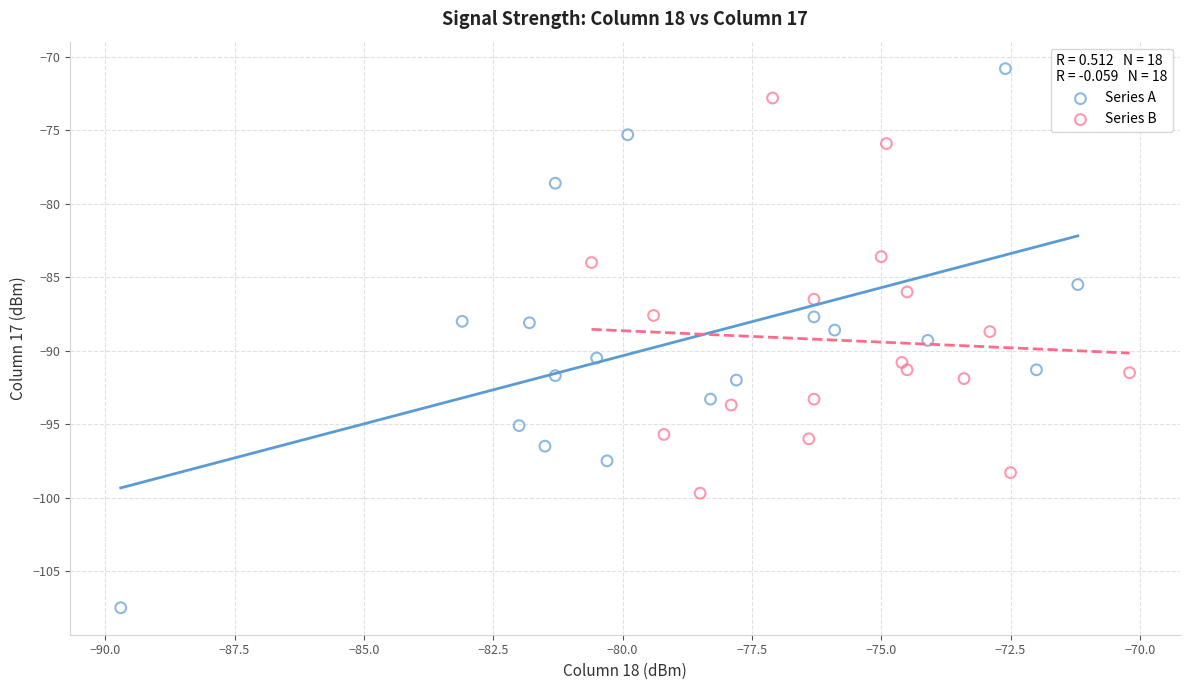

Which series reaches the minimum Y coordinate?

Series A